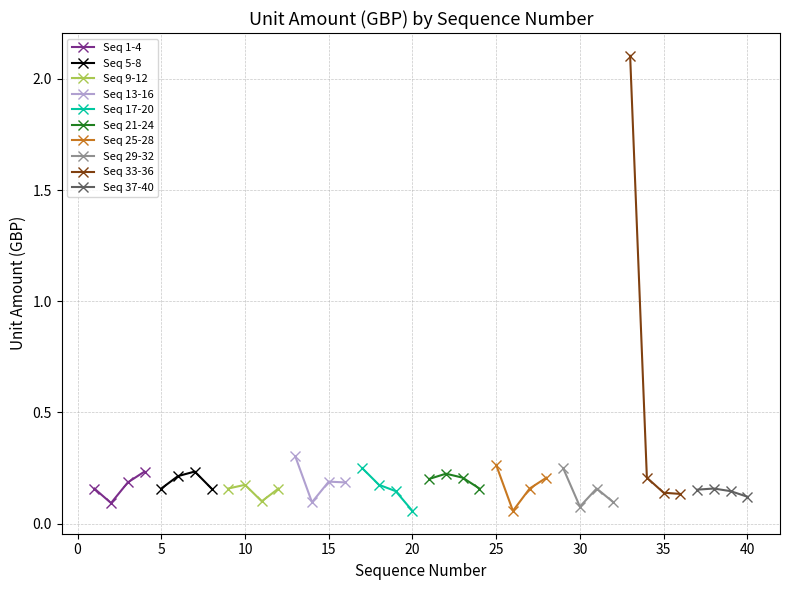

What is the minimum value shown in the chart?

0.1